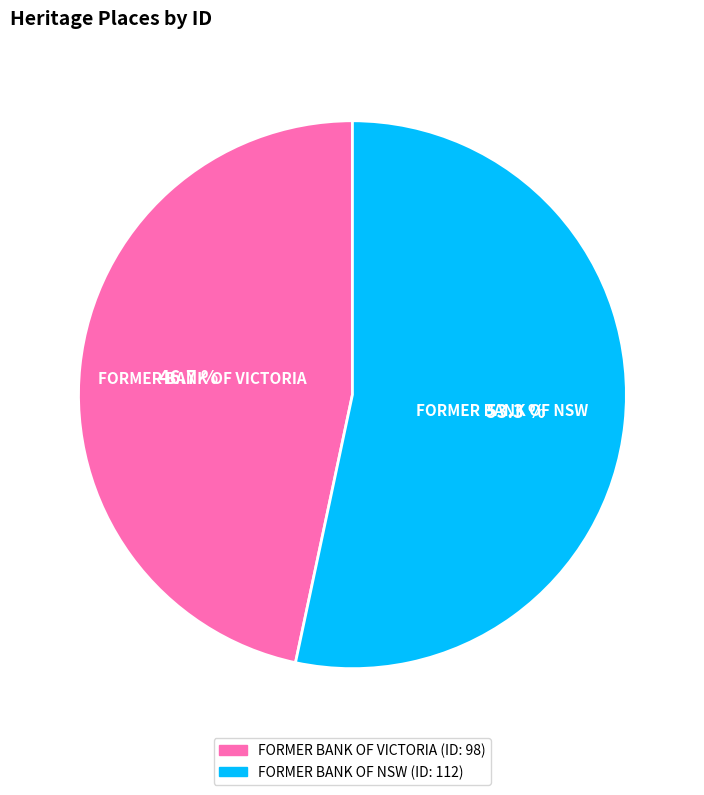

Approximately how many times larger is the value at FORMER BANK OF VICTORIA compared to FORMER BANK OF NSW?

0.9